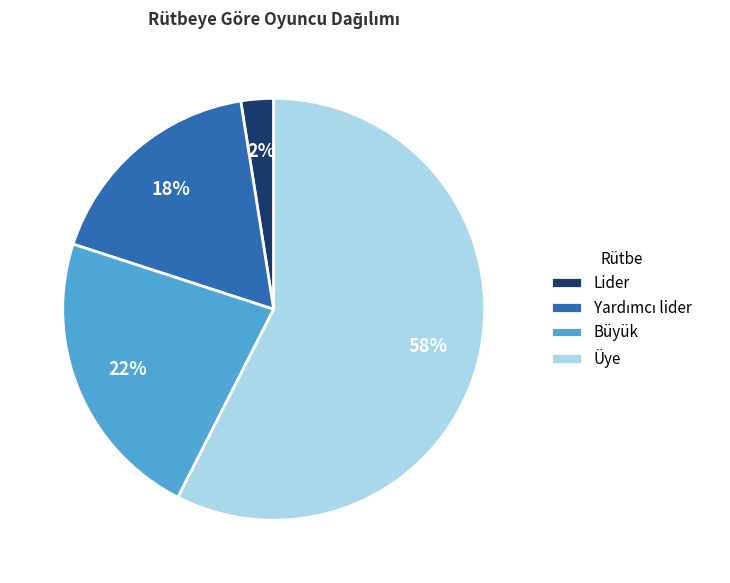

To the nearest percent, what is the average slice percentage?

25%